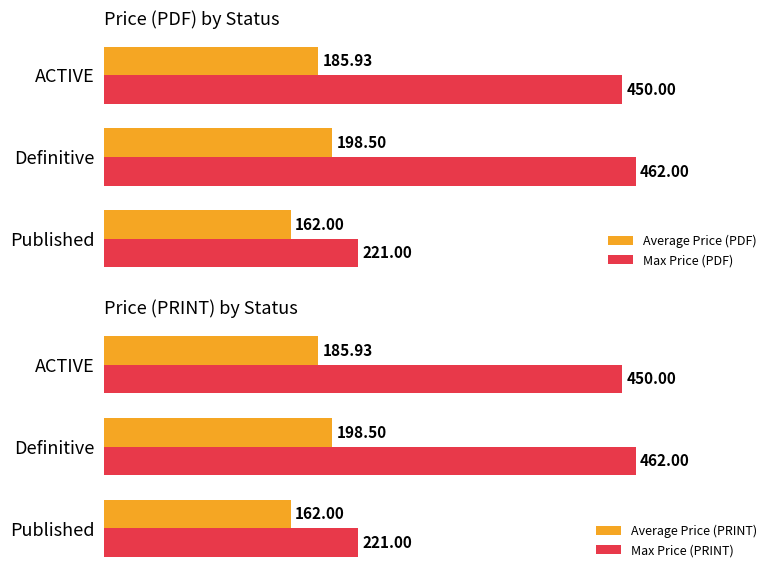

What is the sum of all Average Price (PDF) values?

546.4